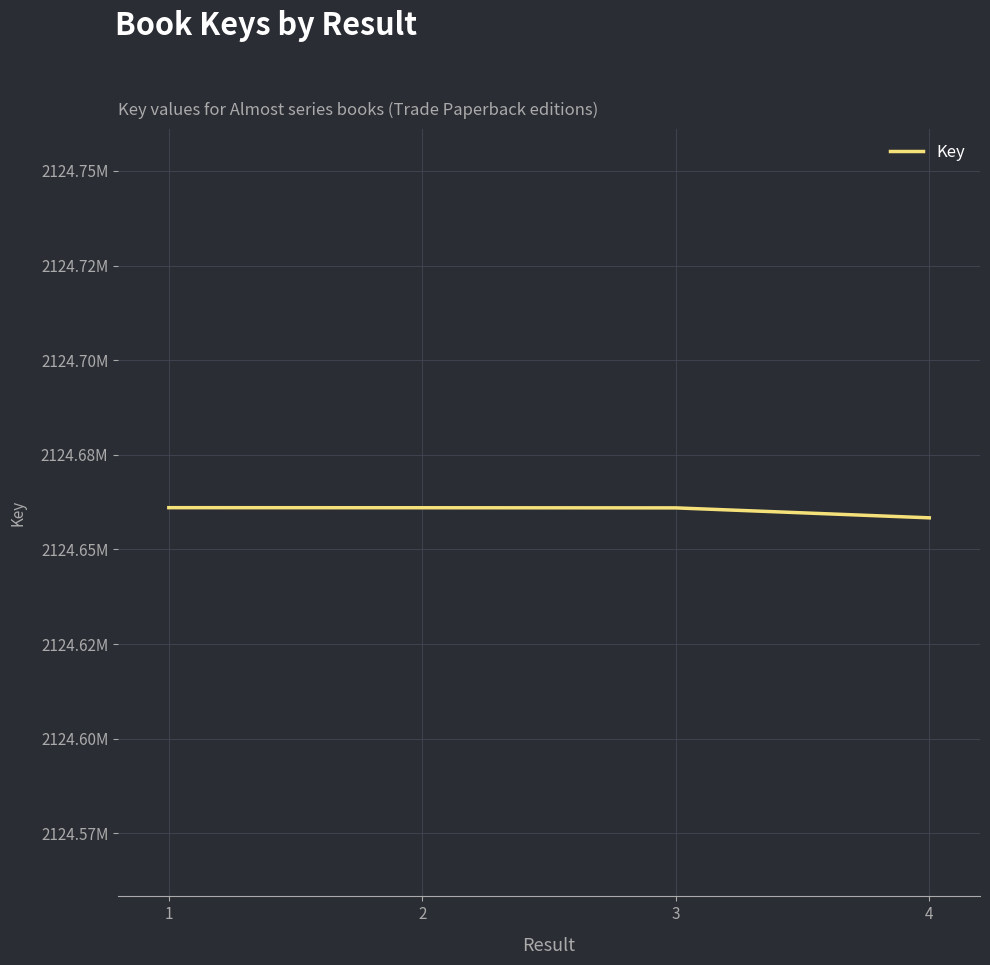

Which has a higher value, 1 or 2?

1